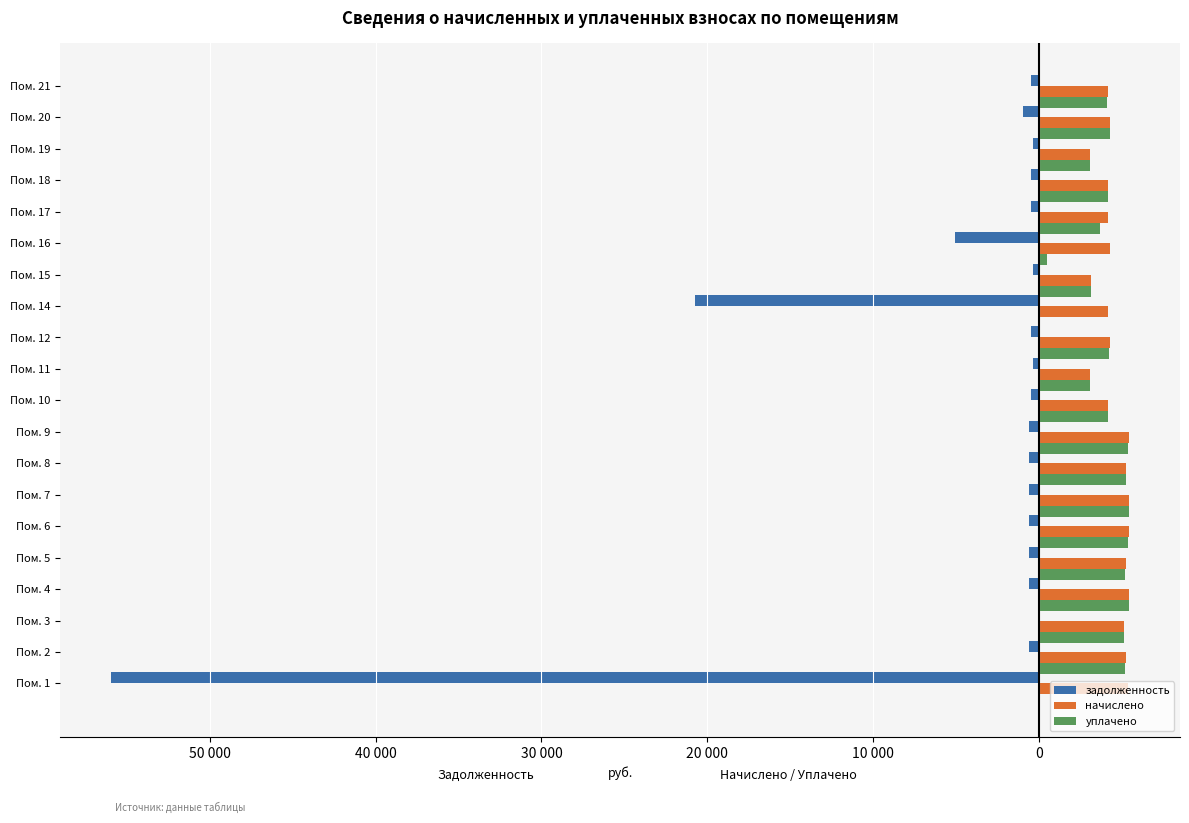

What are all the series names shown in the legend?

задолженность, начислено, уплачено